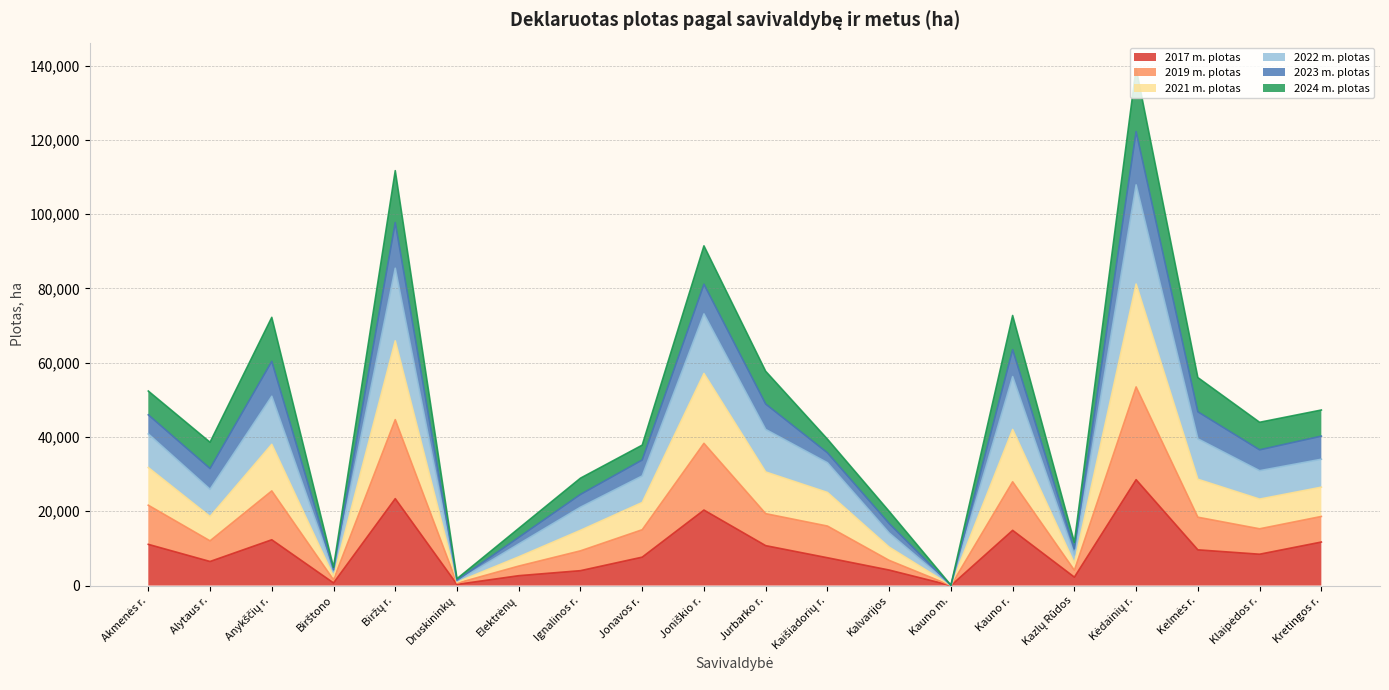

How many lines are shown in the chart?

6